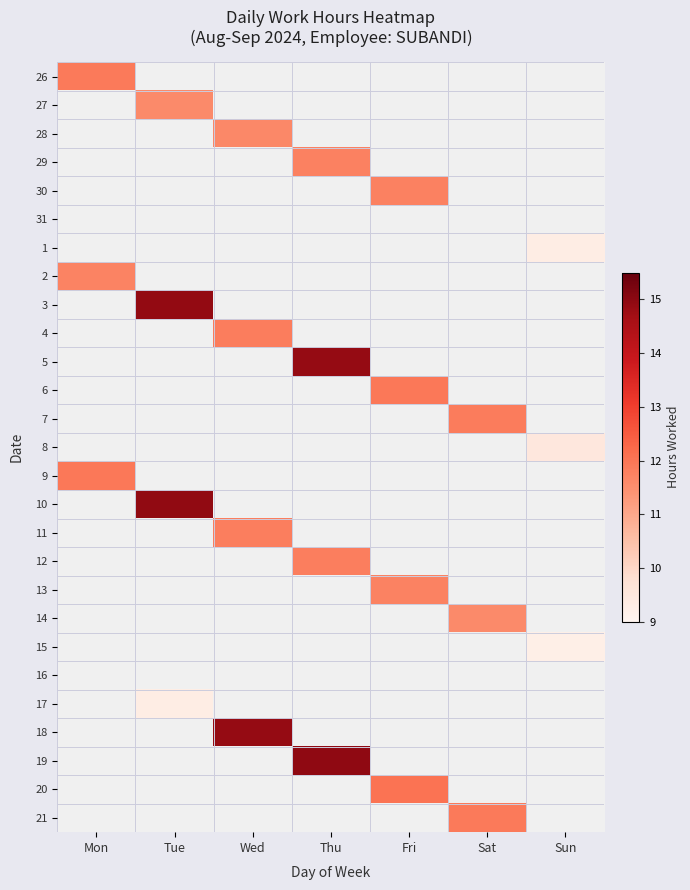

Reading left to right, transcribe all the data shown in this chart.

26: Mon=11.9	Tue=0.0	Wed=0.0	Thu=0.0	Fri=0.0	Sat=0.0	Sun=0.0
27: Mon=0.0	Tue=11.6	Wed=0.0	Thu=0.0	Fri=0.0	Sat=0.0	Sun=0.0
28: Mon=0.0	Tue=0.0	Wed=11.6	Thu=0.0	Fri=0.0	Sat=0.0	Sun=0.0
29: Mon=0.0	Tue=0.0	Wed=0.0	Thu=11.8	Fri=0.0	Sat=0.0	Sun=0.0
30: Mon=0.0	Tue=0.0	Wed=0.0	Thu=0.0	Fri=11.8	Sat=0.0	Sun=0.0
31: Mon=0.0	Tue=0.0	Wed=0.0	Thu=0.0	Fri=0.0	Sat=0.0	Sun=0.0
1: Mon=0.0	Tue=0.0	Wed=0.0	Thu=0.0	Fri=0.0	Sat=0.0	Sun=9.3
2: Mon=11.7	Tue=0.0	Wed=0.0	Thu=0.0	Fri=0.0	Sat=0.0	Sun=0.0
3: Mon=0.0	Tue=14.9	Wed=0.0	Thu=0.0	Fri=0.0	Sat=0.0	Sun=0.0
4: Mon=0.0	Tue=0.0	Wed=11.8	Thu=0.0	Fri=0.0	Sat=0.0	Sun=0.0
5: Mon=0.0	Tue=0.0	Wed=0.0	Thu=14.9	Fri=0.0	Sat=0.0	Sun=0.0
6: Mon=0.0	Tue=0.0	Wed=0.0	Thu=0.0	Fri=11.9	Sat=0.0	Sun=0.0
7: Mon=0.0	Tue=0.0	Wed=0.0	Thu=0.0	Fri=0.0	Sat=11.9	Sun=0.0
8: Mon=0.0	Tue=0.0	Wed=0.0	Thu=0.0	Fri=0.0	Sat=0.0	Sun=9.5
9: Mon=12.0	Tue=0.0	Wed=0.0	Thu=0.0	Fri=0.0	Sat=0.0	Sun=0.0
10: Mon=0.0	Tue=14.9	Wed=0.0	Thu=0.0	Fri=0.0	Sat=0.0	Sun=0.0
11: Mon=0.0	Tue=0.0	Wed=11.8	Thu=0.0	Fri=0.0	Sat=0.0	Sun=0.0
12: Mon=0.0	Tue=0.0	Wed=0.0	Thu=11.8	Fri=0.0	Sat=0.0	Sun=0.0
13: Mon=0.0	Tue=0.0	Wed=0.0	Thu=0.0	Fri=11.8	Sat=0.0	Sun=0.0
14: Mon=0.0	Tue=0.0	Wed=0.0	Thu=0.0	Fri=0.0	Sat=11.6	Sun=0.0
15: Mon=0.0	Tue=0.0	Wed=0.0	Thu=0.0	Fri=0.0	Sat=0.0	Sun=9.2
16: Mon=0.0	Tue=0.0	Wed=0.0	Thu=0.0	Fri=0.0	Sat=0.0	Sun=0.0
17: Mon=0.0	Tue=9.3	Wed=0.0	Thu=0.0	Fri=0.0	Sat=0.0	Sun=0.0
18: Mon=0.0	Tue=0.0	Wed=14.9	Thu=0.0	Fri=0.0	Sat=0.0	Sun=0.0
19: Mon=0.0	Tue=0.0	Wed=0.0	Thu=14.9	Fri=0.0	Sat=0.0	Sun=0.0
20: Mon=0.0	Tue=0.0	Wed=0.0	Thu=0.0	Fri=12.1	Sat=0.0	Sun=0.0
21: Mon=0.0	Tue=0.0	Wed=0.0	Thu=0.0	Fri=0.0	Sat=11.9	Sun=0.0